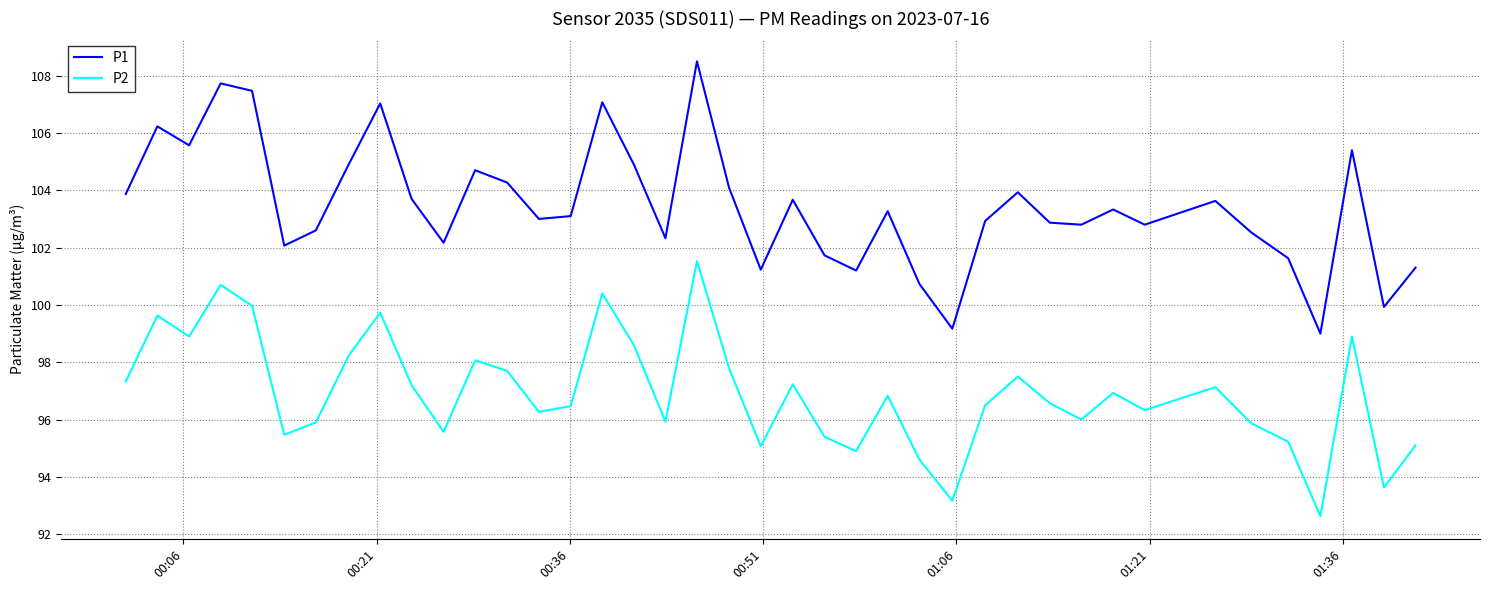

True or false: P1 and P2 cross at least once.

False